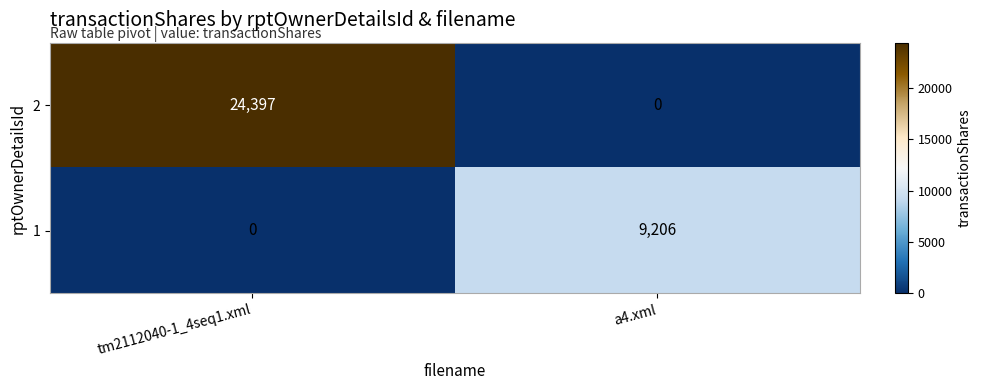

What is the average value of the 1 series?

4603